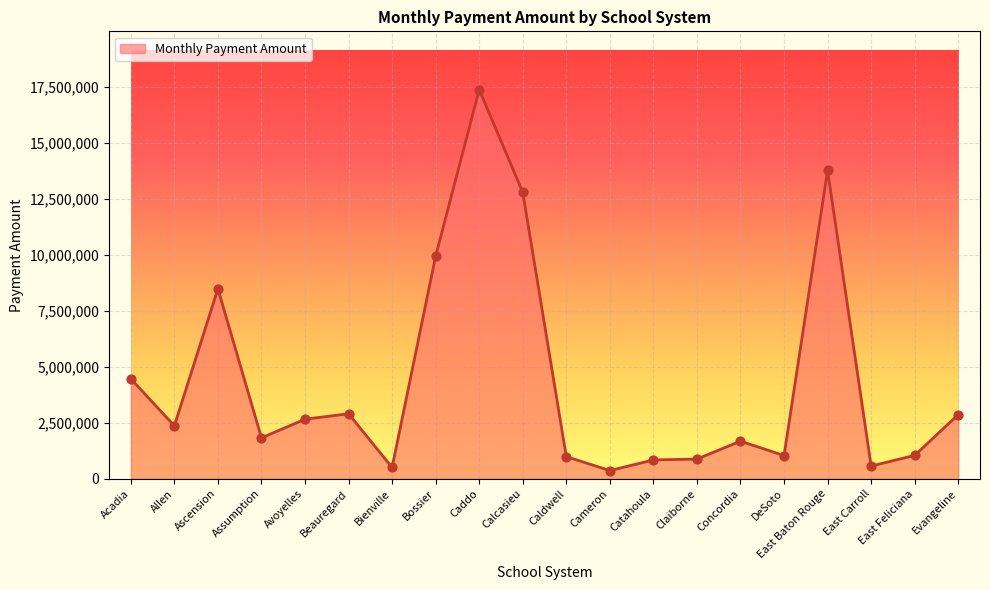

What is the ratio of the value at Concordia to the value at Beauregard?

0.6